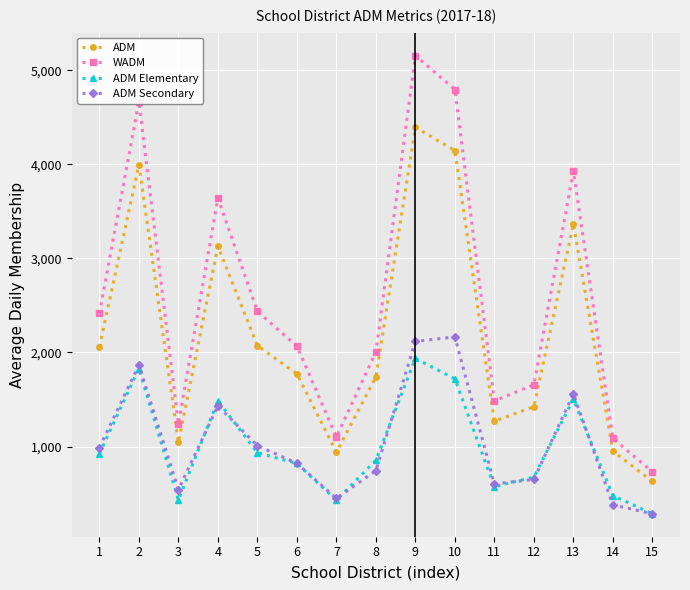

Count the number of data series in this chart.

4